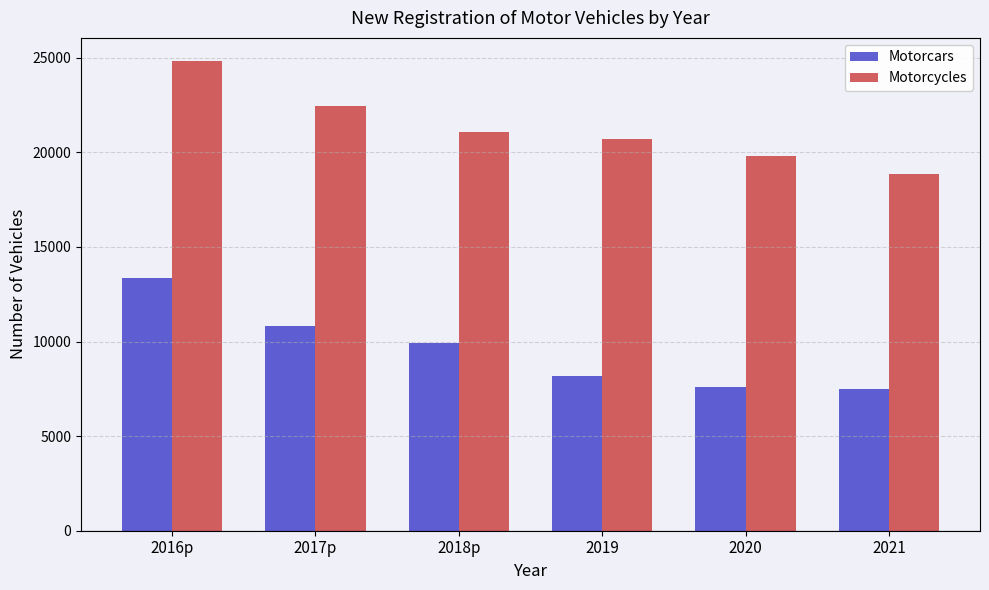

Reading left to right, what are all the values shown in this chart?

Motorcars: 2016p=13346	2017p=10806	2018p=9937	2019=8153	2020=7600	2021=7487
Motorcycles: 2016p=24806	2017p=22458	2018p=21070	2019=20714	2020=19797	2021=18862